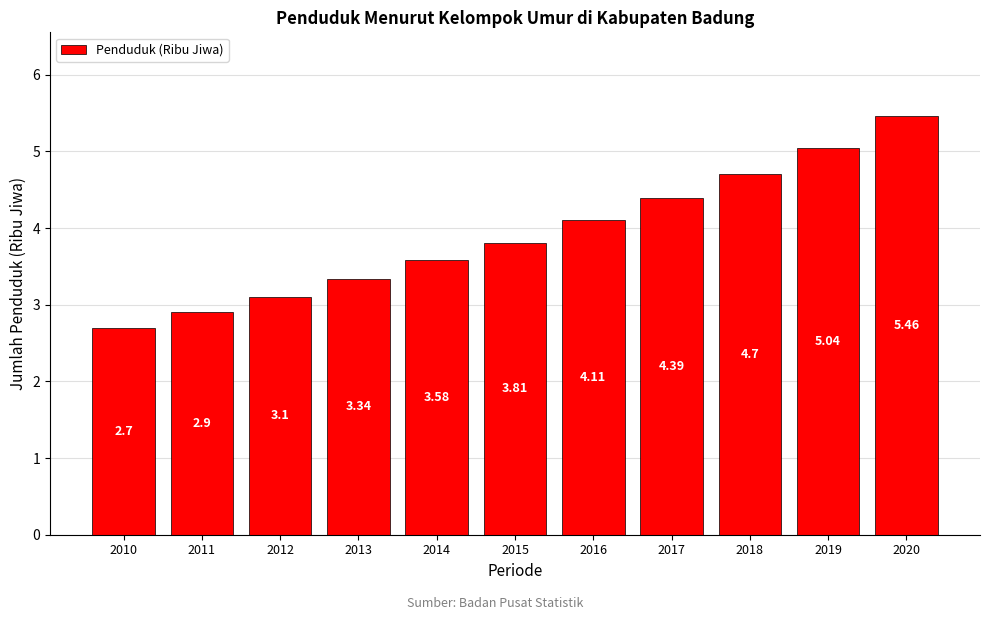

What is the difference between the values at 2020 and 2017?

1.1